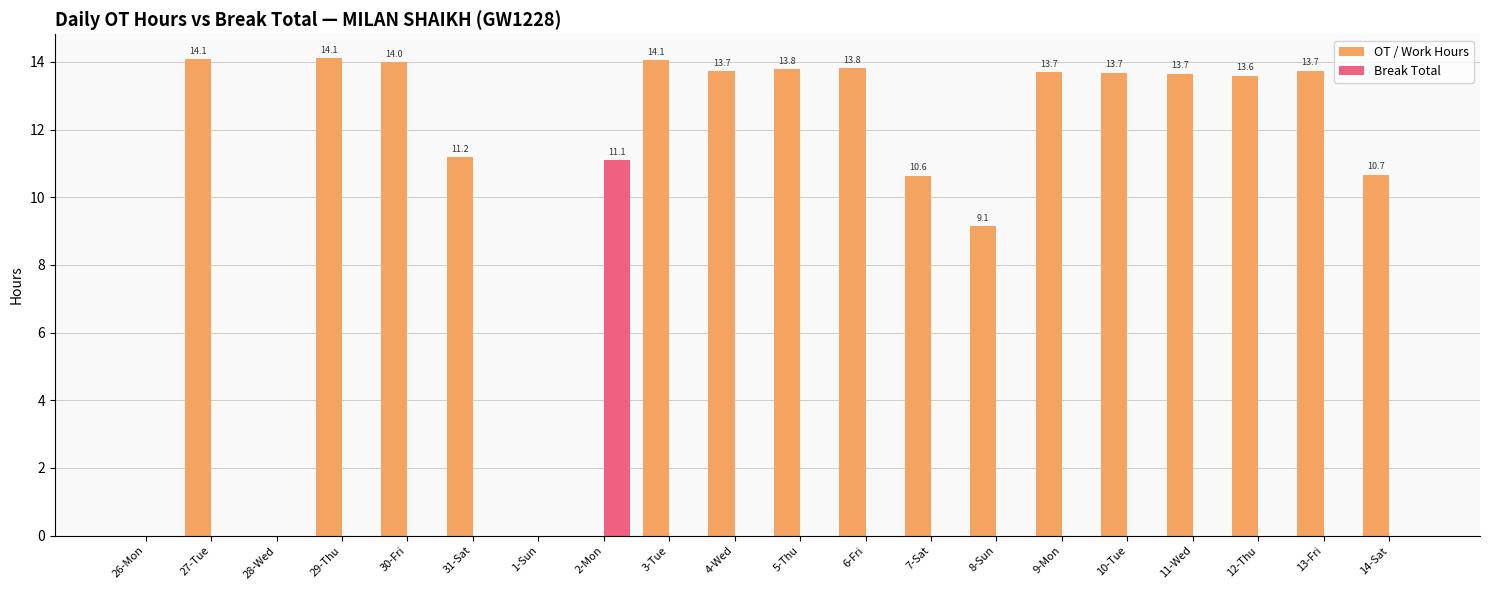

Count the number of data series in this chart.

2